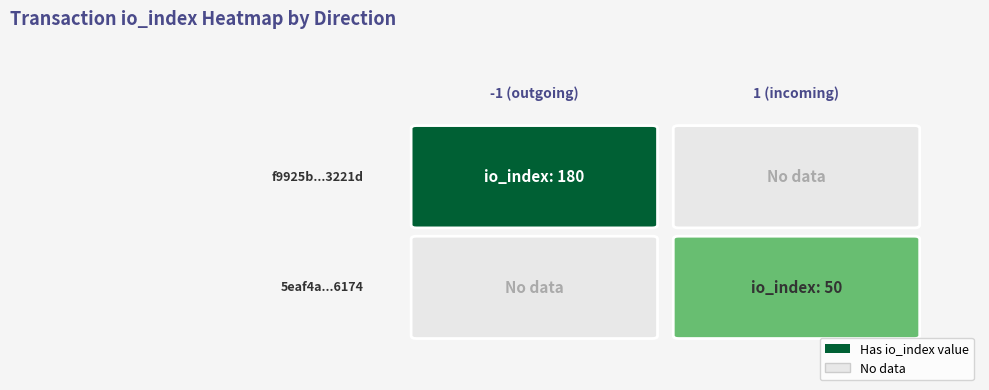

Is the value of 5eaf4a2229a46fa11722dc6a44402c941726174 at io_index greater than the value of f9925b2865e7519c2b513f318405f6a13d3221d at direction?

Yes